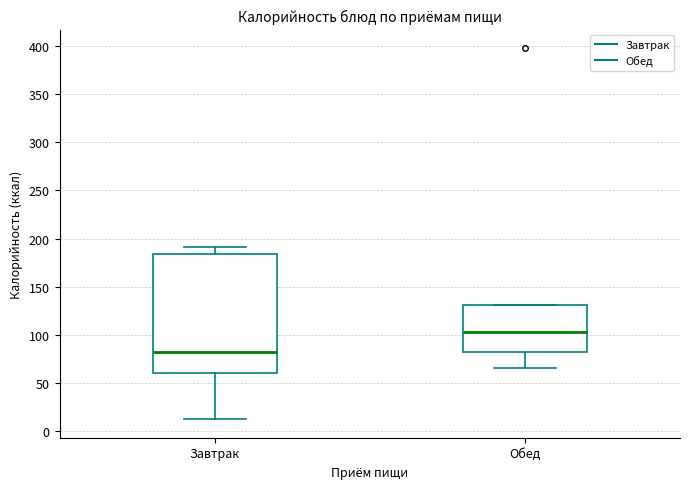

Reading left to right, transcribe this box plot: for each box, give where its median line is, the range the box spans, and where its two whiskers end, as read against the y-axis. The values are not printed on the chart, so give them approximately, as read against the axis.

Завтрак: median 80, box 60 to 185, whiskers 15 to 190
Обед: median 105, box 80 to 130, whiskers 65 to 130